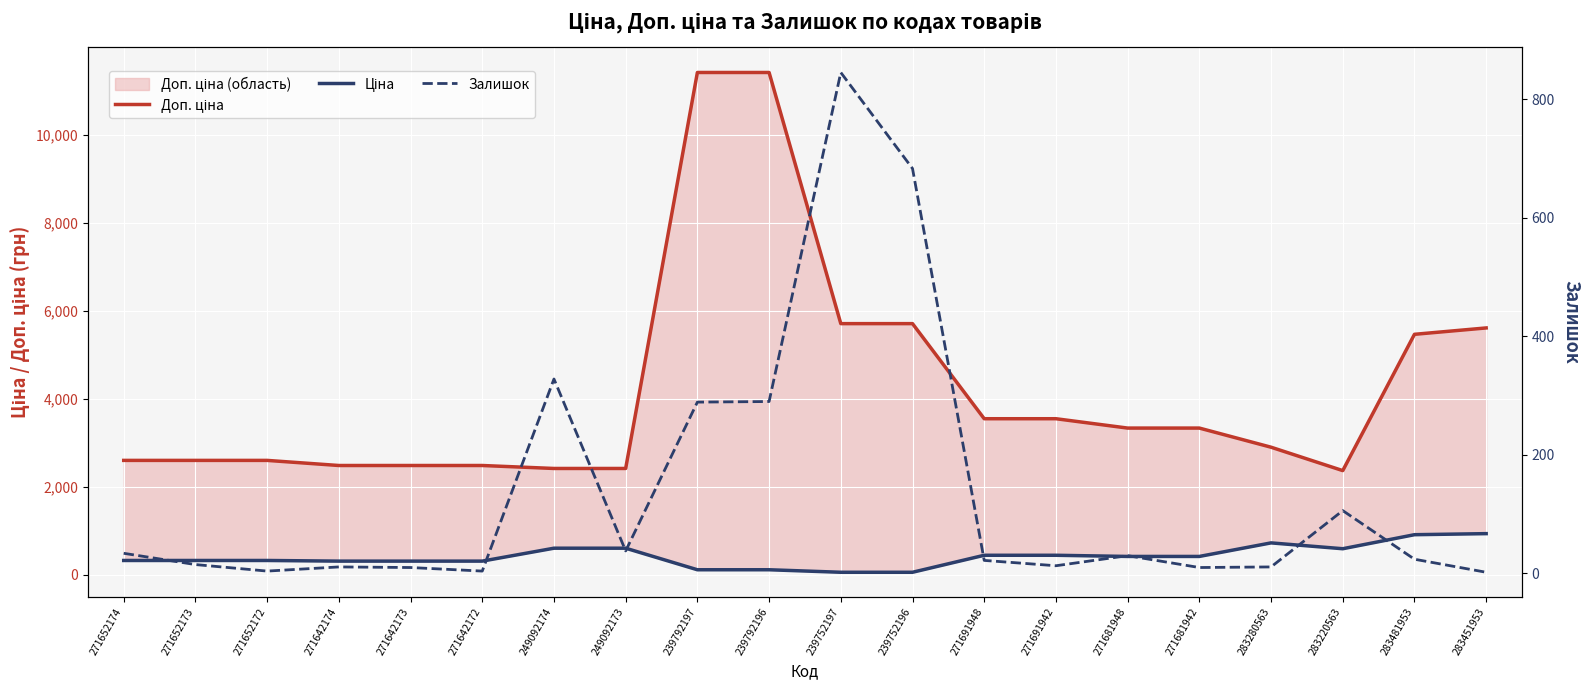

True or false: Доп. ціна has a value of 17927.5 at 239792197.

False